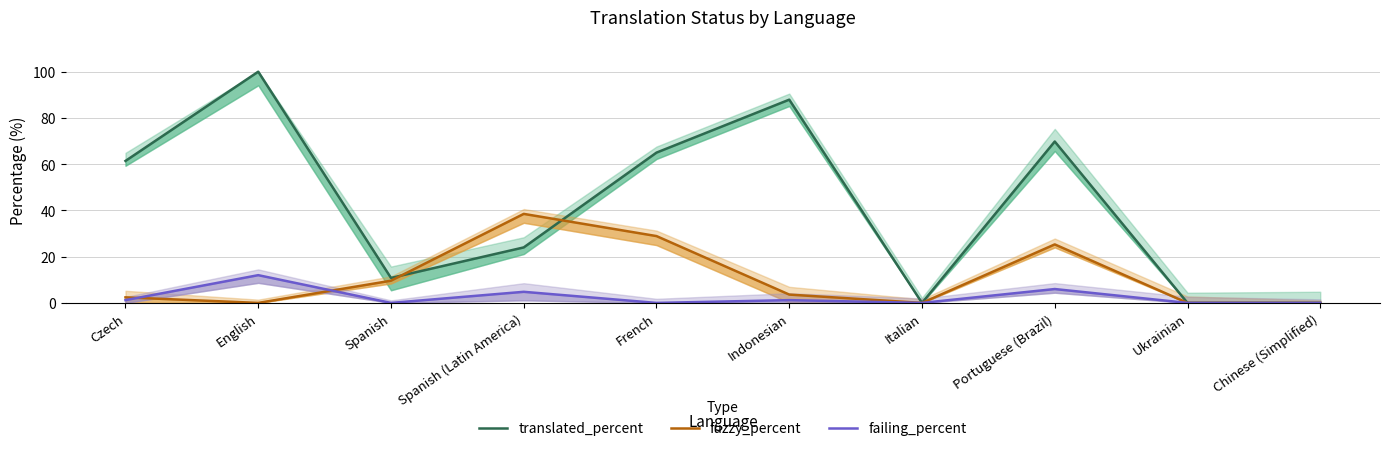

Where does the failing_percent series first go above 1?

Czech